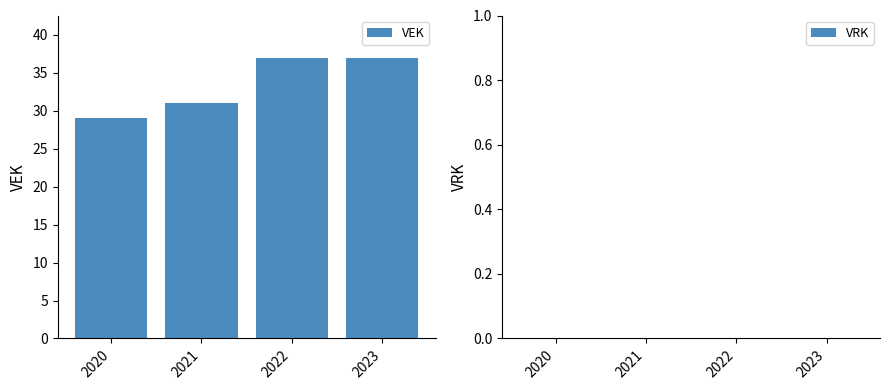

What is the minimum value shown in the chart?

29